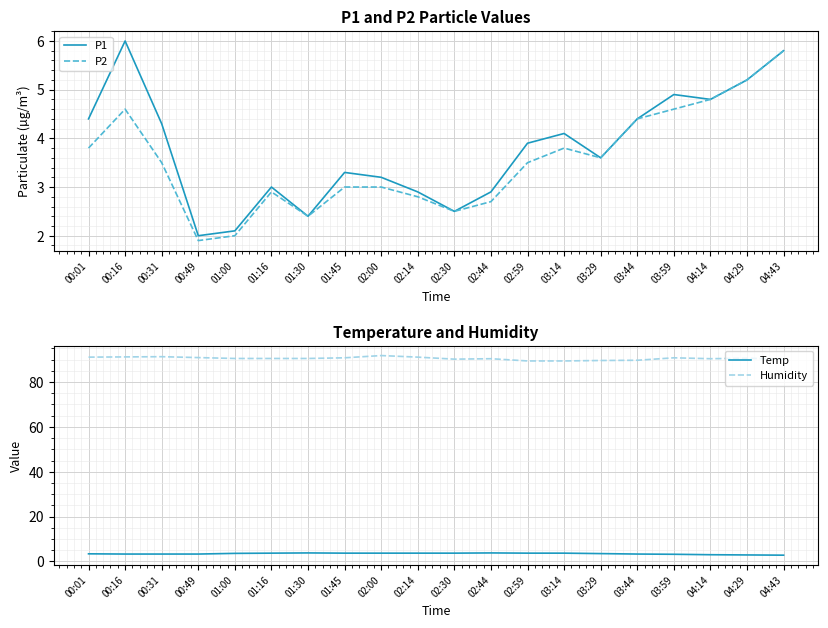

What is the spread (max minus min) of values at 03:59?

87.6